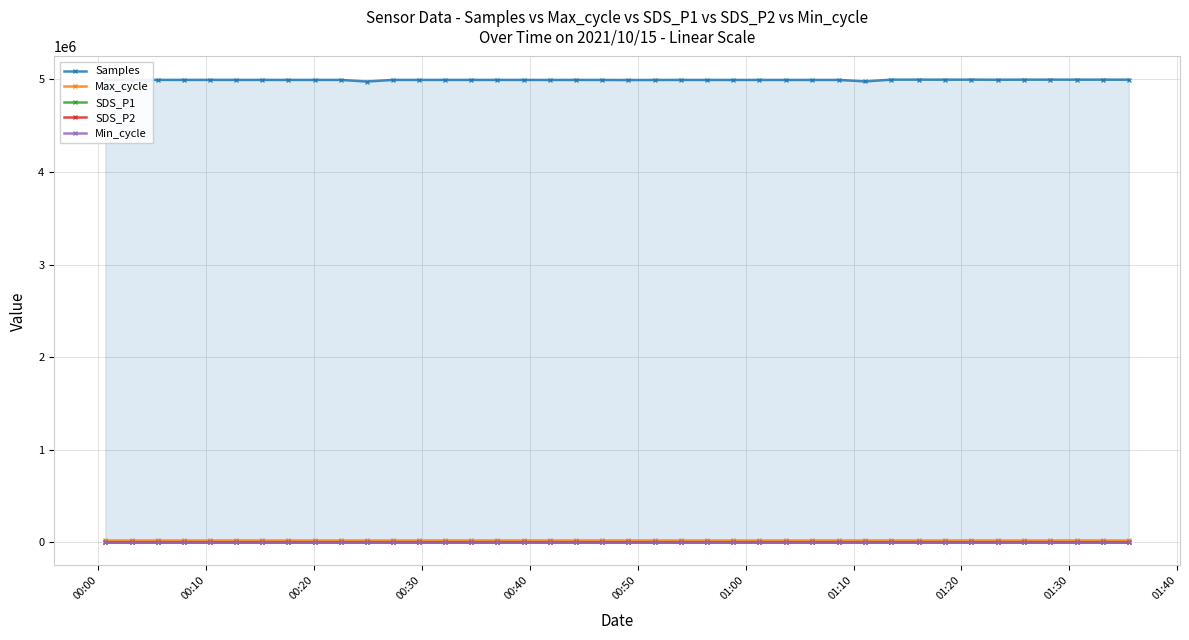

What is the value of the Samples point at the 36th from the left?

4996792.0